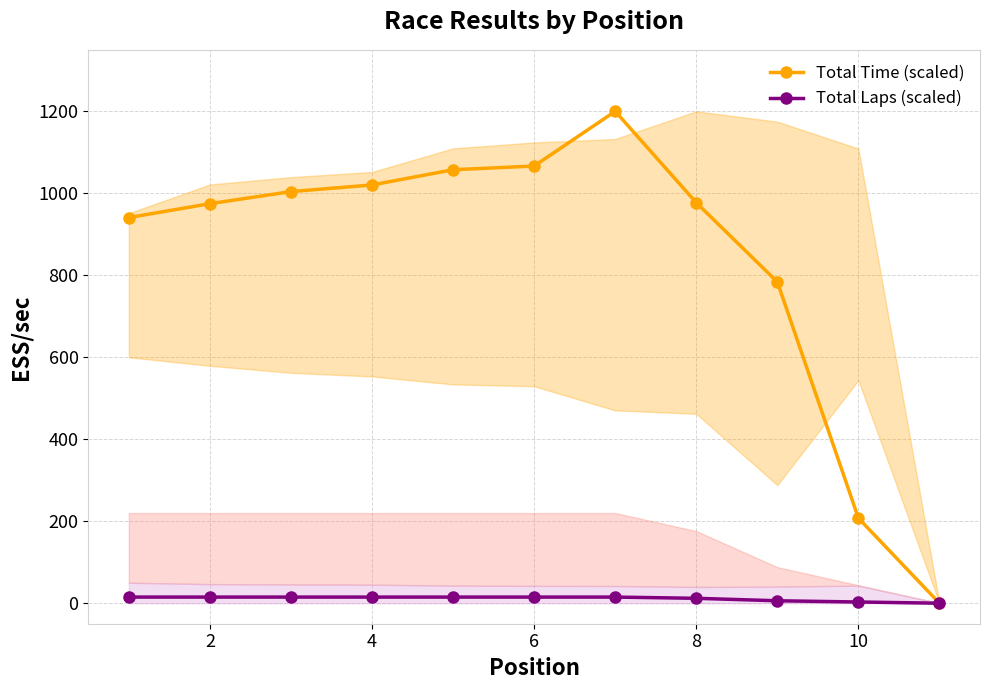

Which series has the largest total across all categories?

Total Time (scaled)